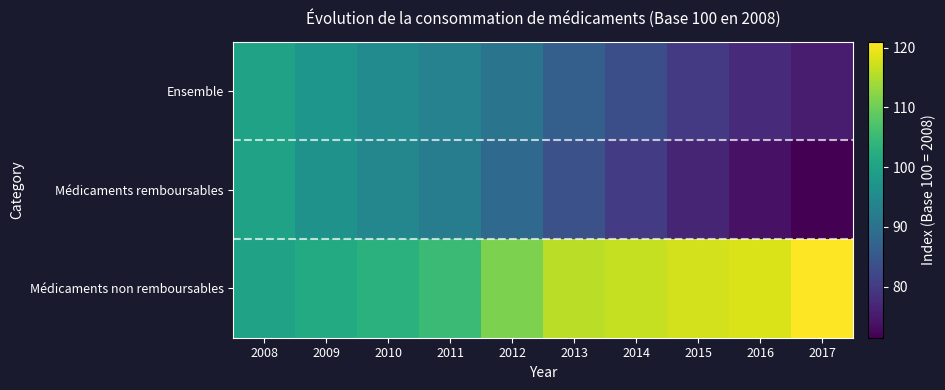

Which label corresponds to the smallest value in the chart?

2017